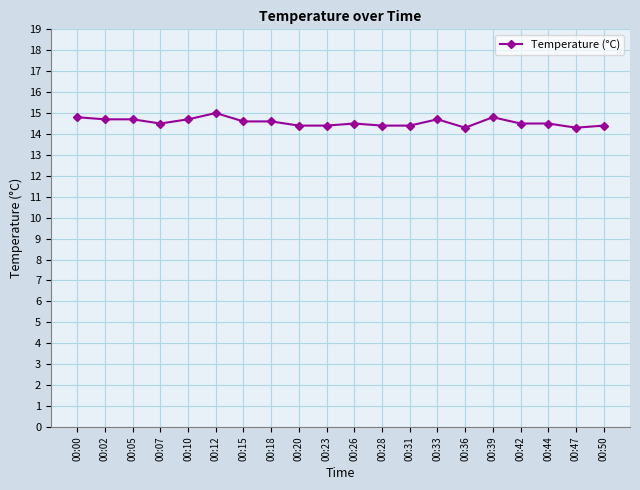

The chart shows a value of 14.5 at 00:26. True or false?

True